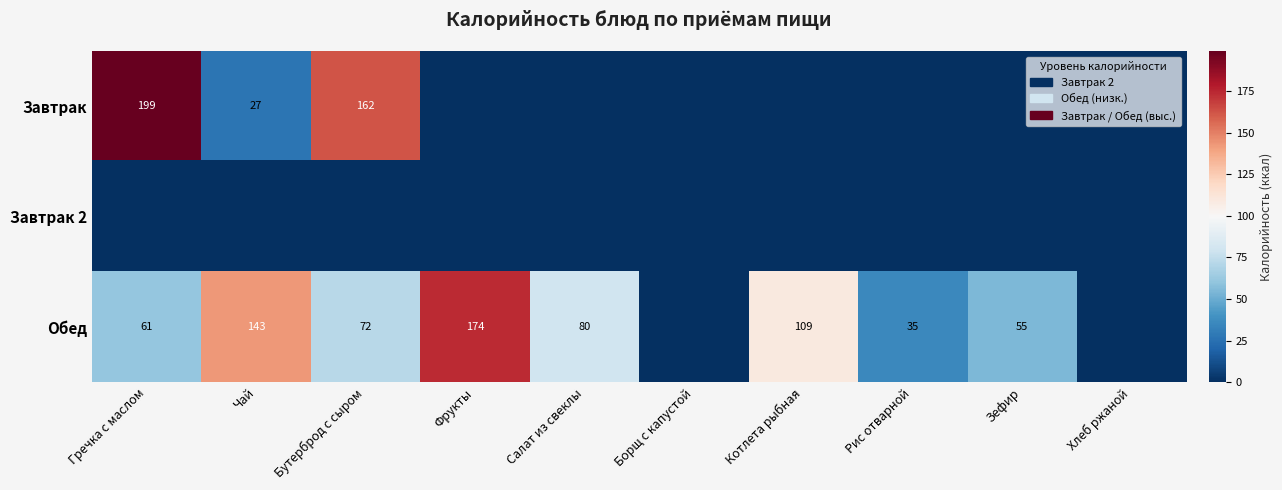

The value of Обед at Котлета рыбная is 53. True or false?

False